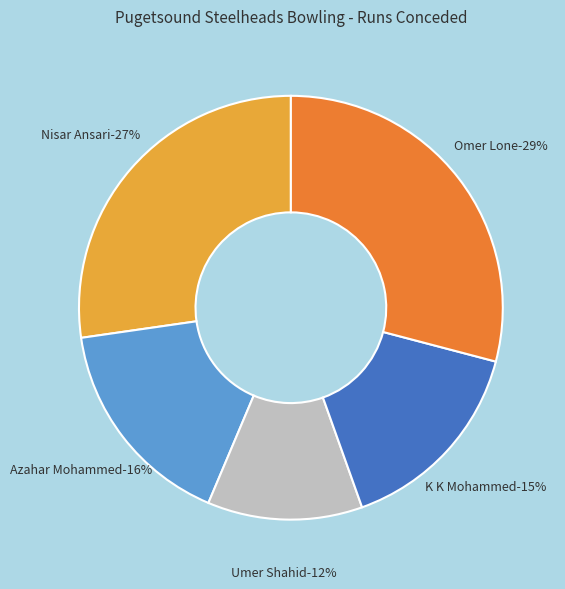

How much of the chart is everything except Omer Lone?

70.9%